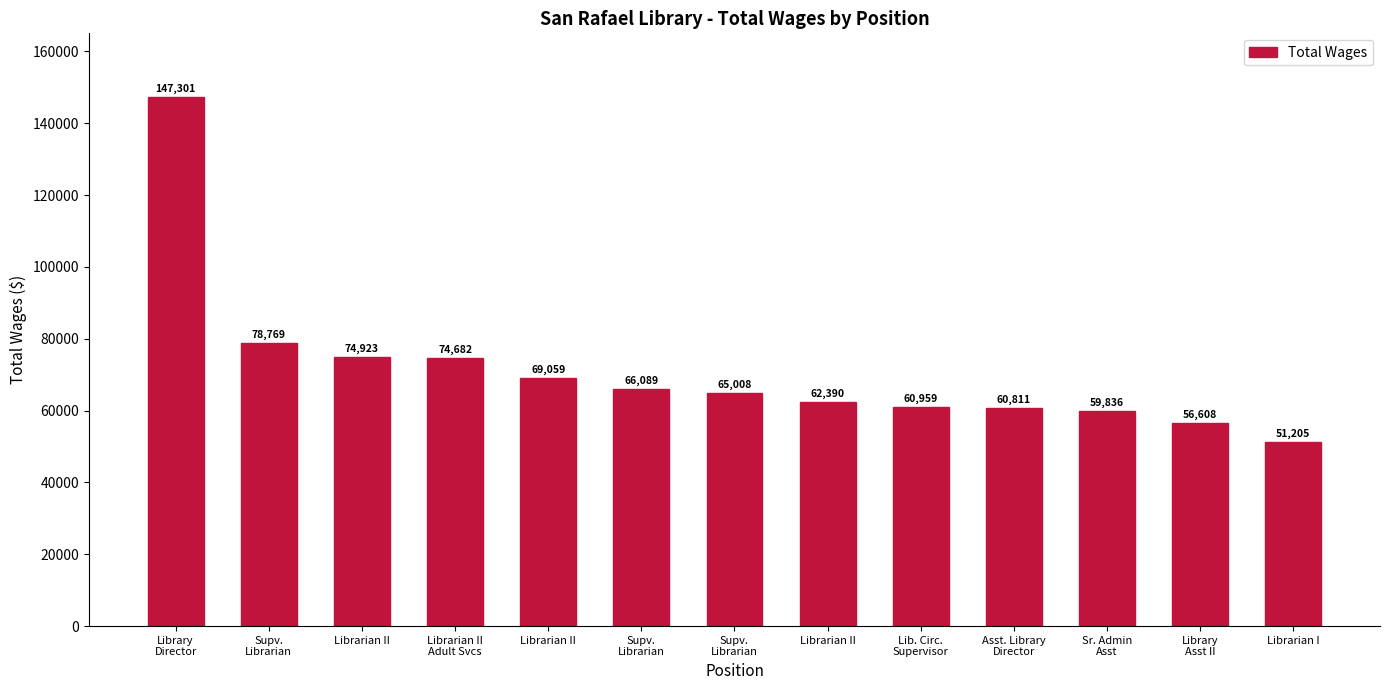

Count the number of data series in this chart.

1